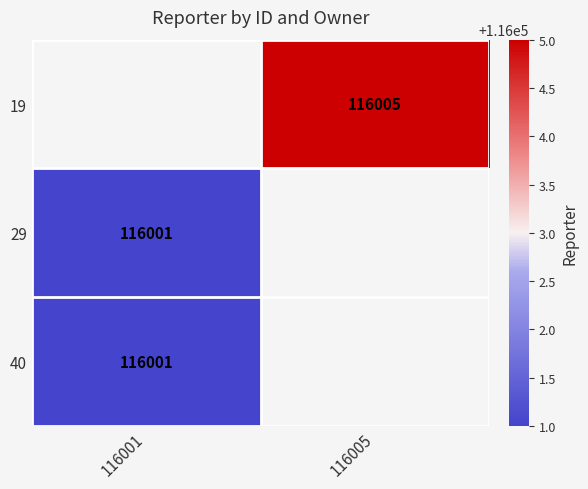

True or false: 29 has a value of 158814 at 116001.

False